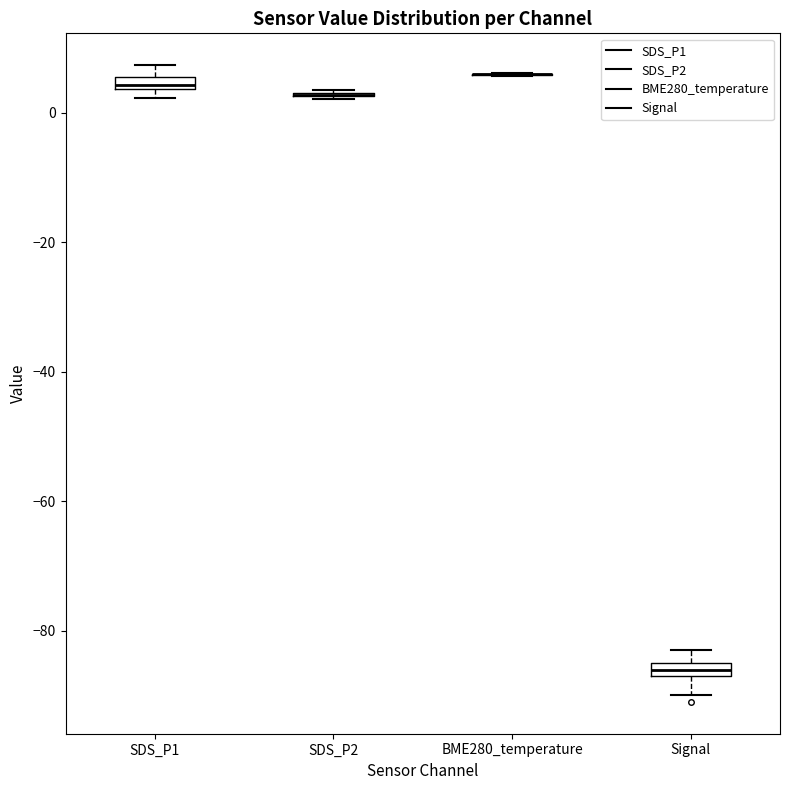

Where is the lower edge of the box for Signal on the y-axis? The values are not printed on the chart, so give them approximately, as read against the axis.

-86